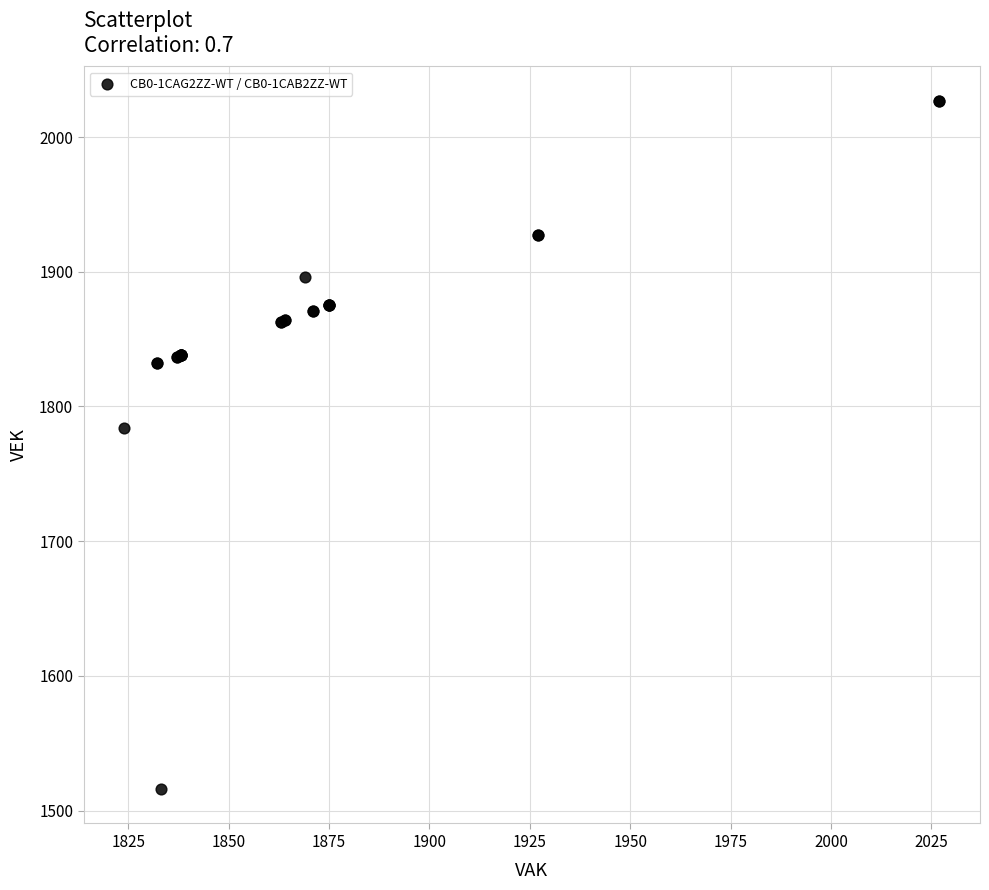

What Y value in the scatter plot is closest to 1771?

1784